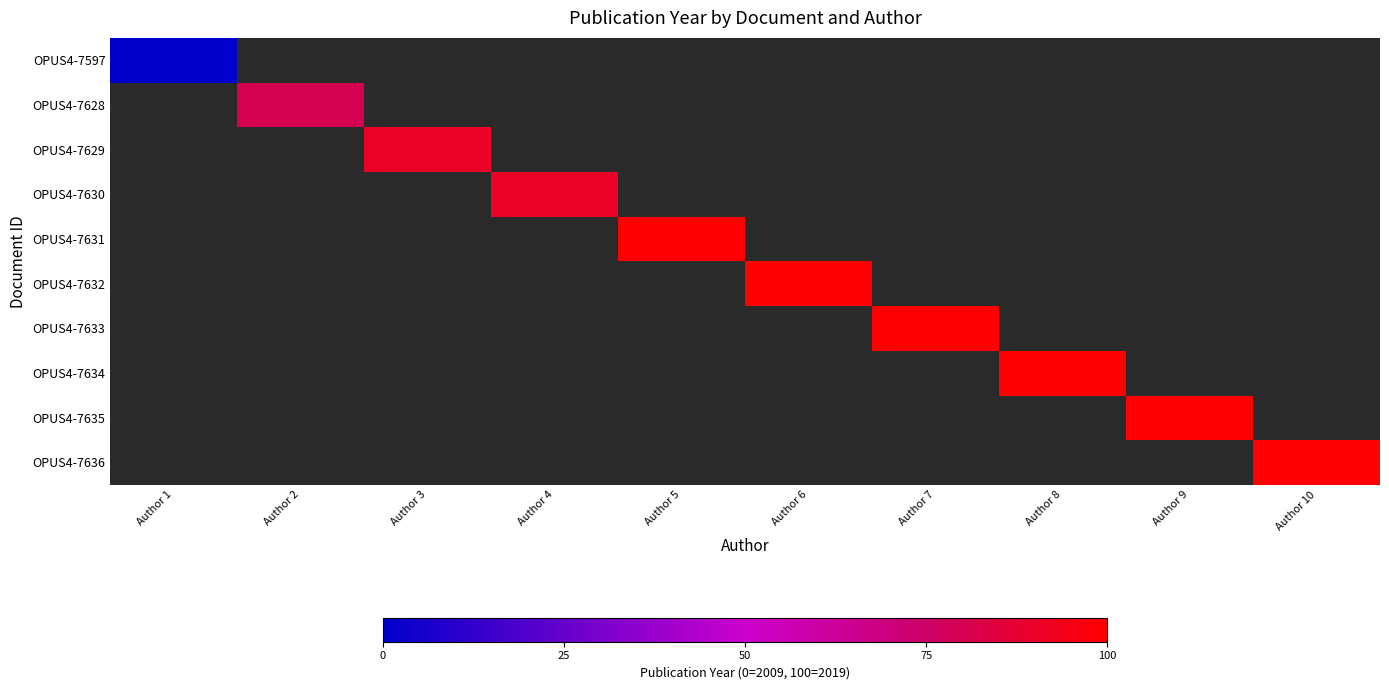

Count the number of data series in this chart.

10